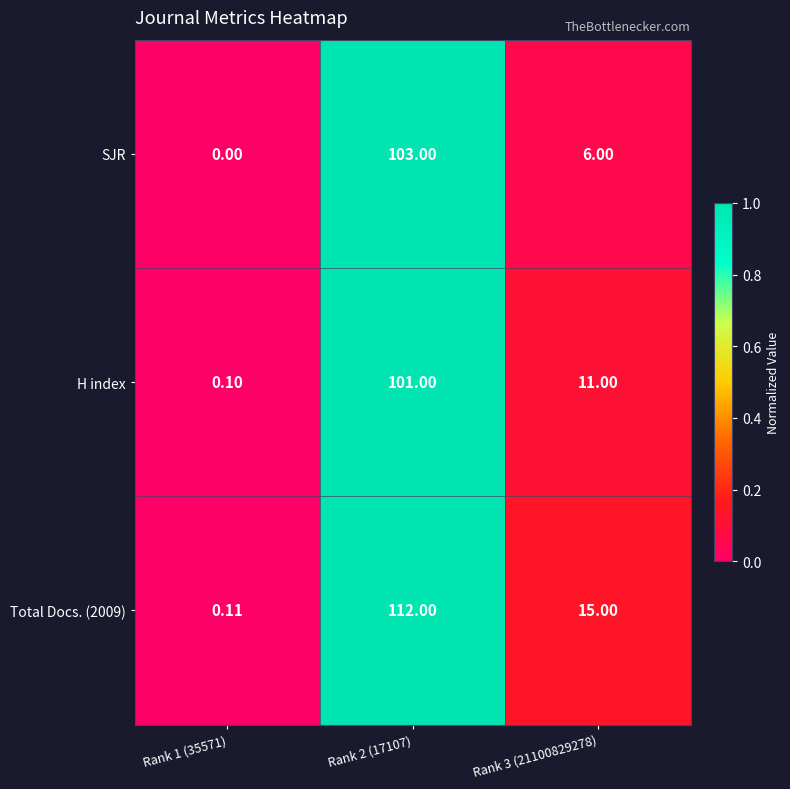

Is the value of Total Docs. (2009) at Rank 2 (17107) greater than the value of SJR at Rank 1 (35571)?

Yes